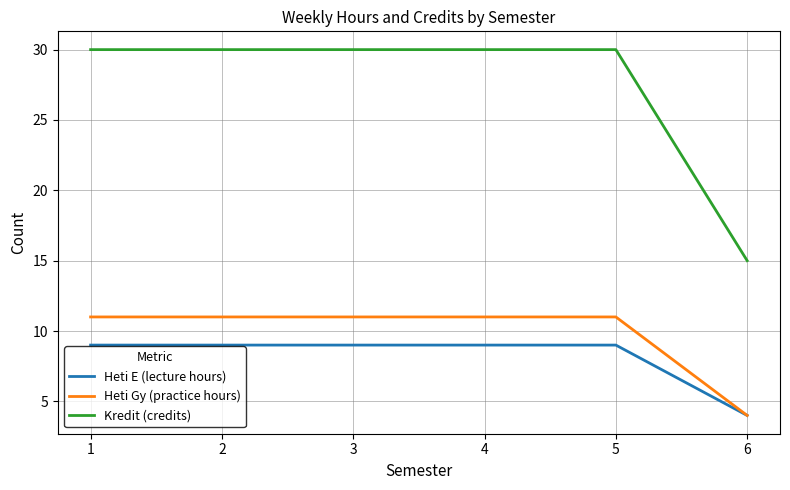

Is it true that Kredit (credits) equals 16 at 1?

False